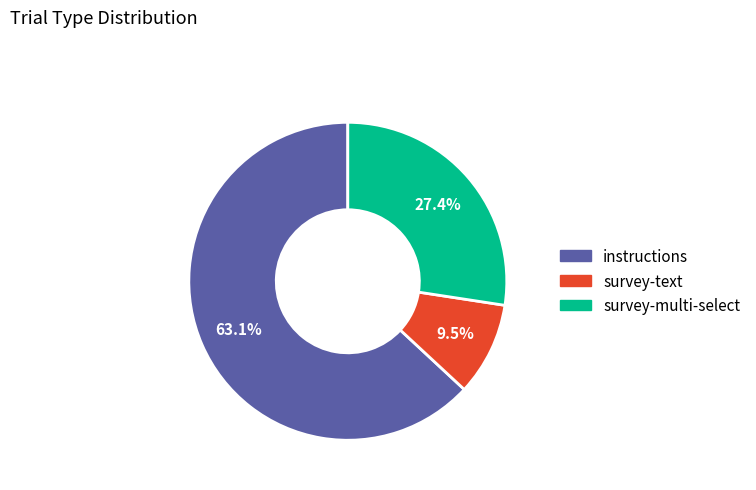

What is the smallest slice in the pie chart?

survey-text